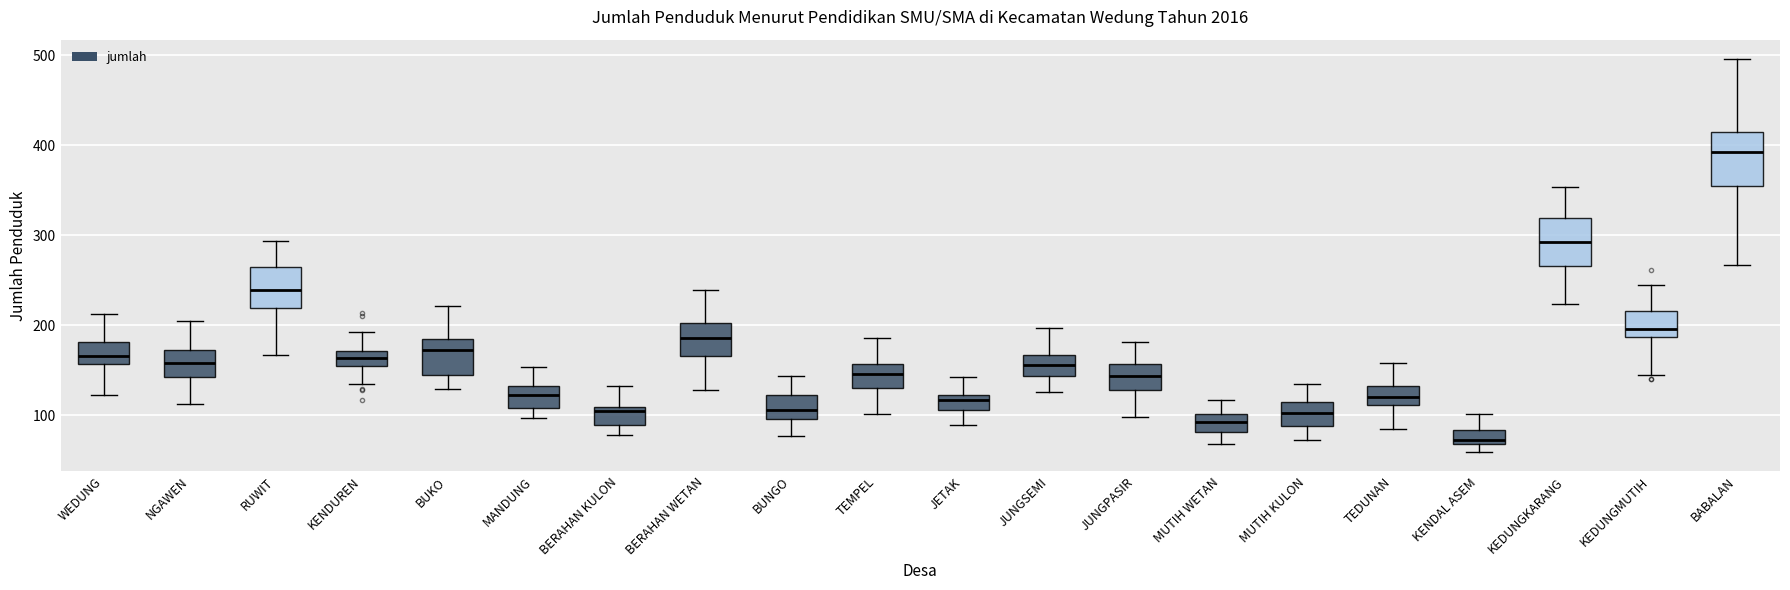

Where does the upper whisker of the box for TEDUNAN end on the y-axis? The values are not printed on the chart, so give them approximately, as read against the axis.

160